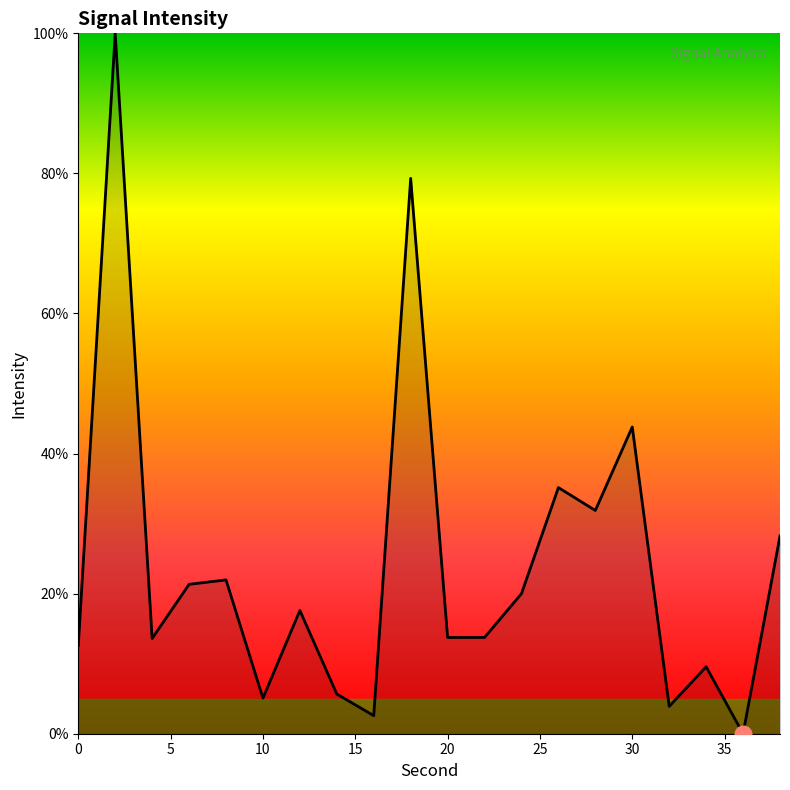

What is the sum of all values?

479.7